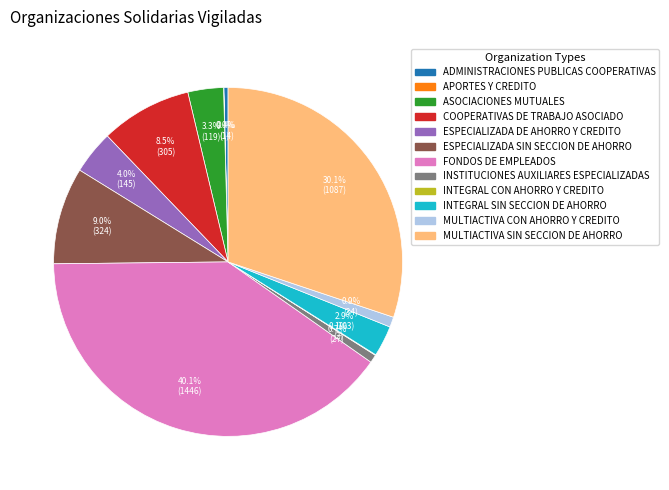

Which category has the biggest portion of the pie?

FONDOS DE EMPLEADOS